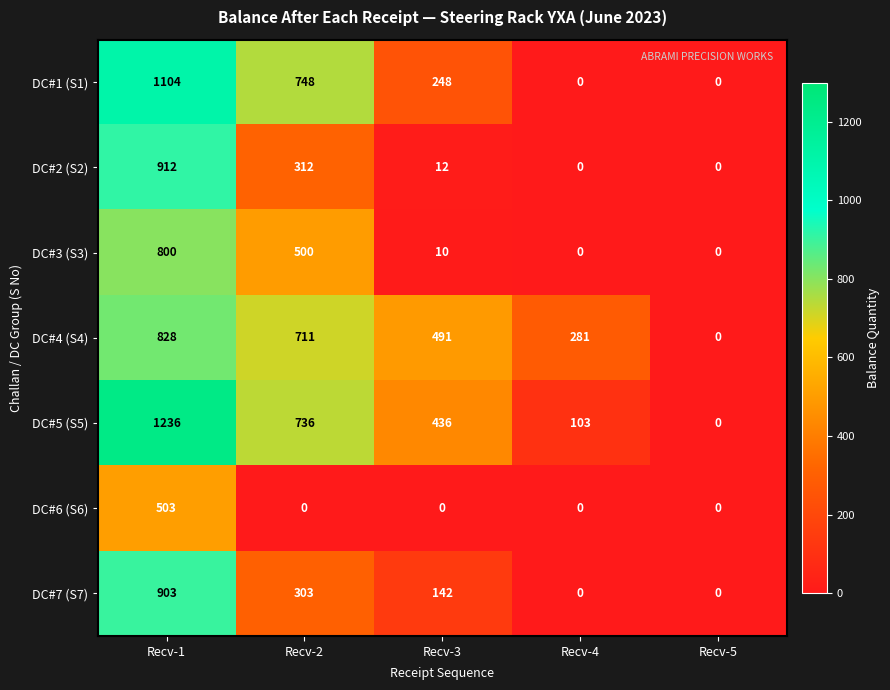

What is the sum of all DC#2 (S2) values?

1236